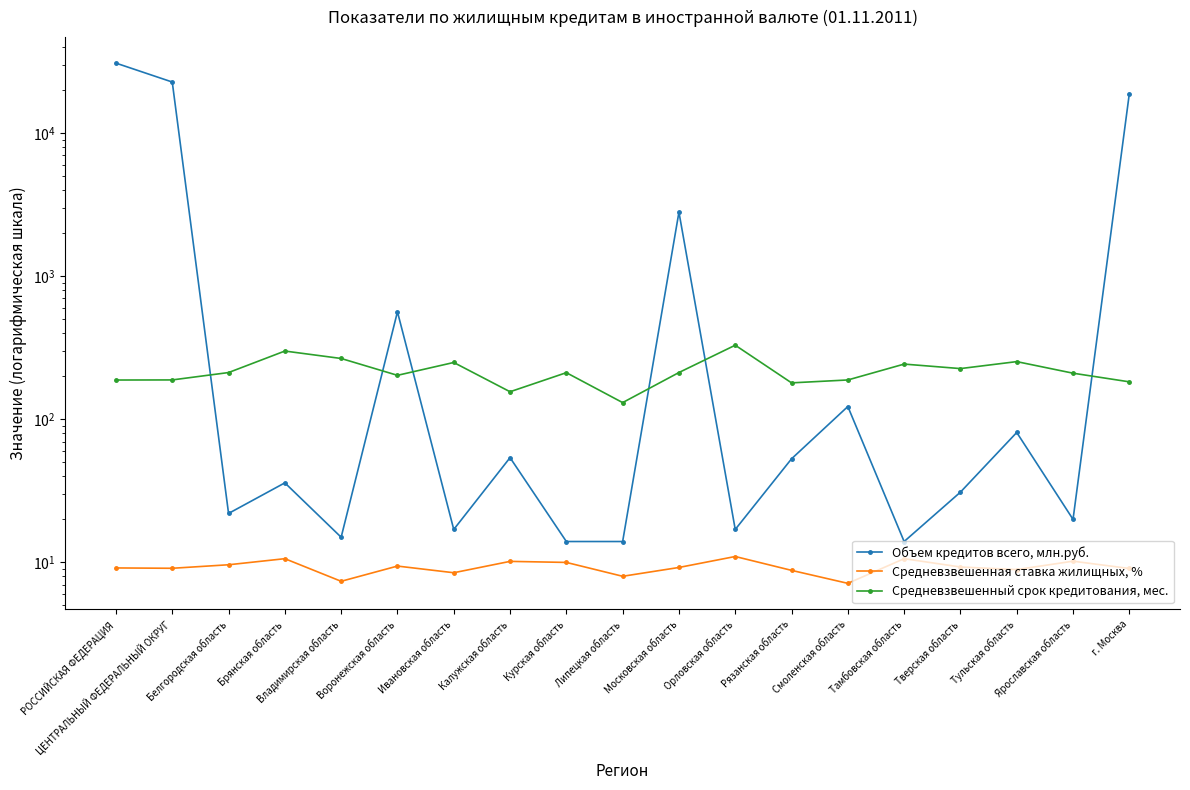

How many distinct data groups are displayed?

3